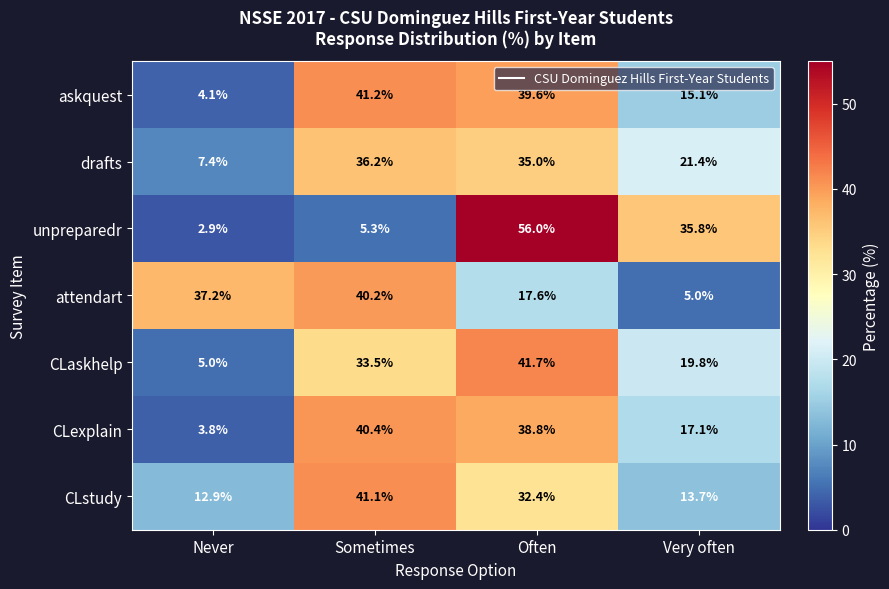

Reading right to left, transcribe all the data shown in this chart.

askquest: 15.1	39.6	41.2	4.1
drafts: 21.4	35.0	36.2	7.4
unpreparedr: 35.8	56.0	5.3	2.9
attendart: 5.0	17.6	40.2	37.2
CLaskhelp: 19.8	41.7	33.5	5.0
CLexplain: 17.1	38.8	40.4	3.8
CLstudy: 13.7	32.4	41.1	12.9